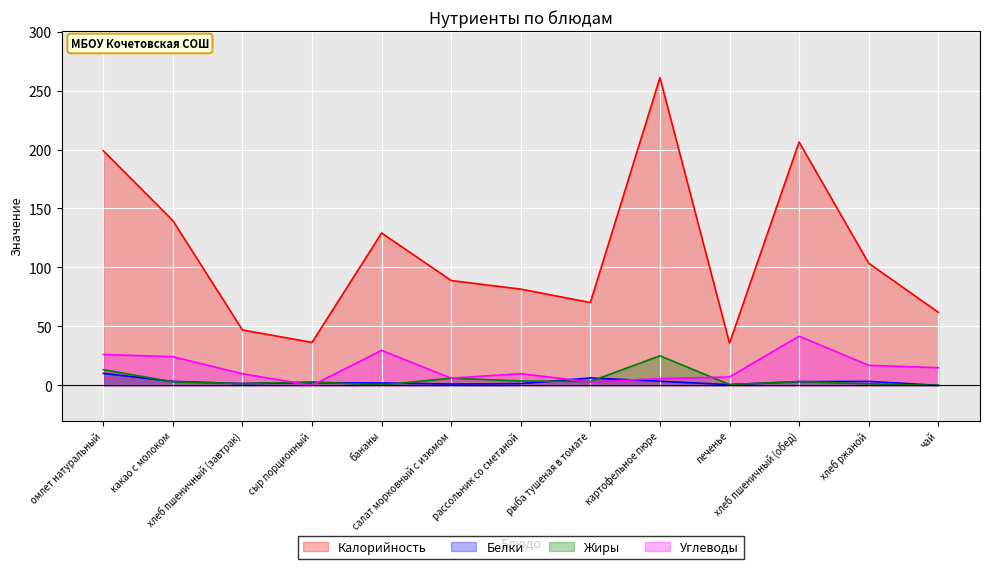

Where does the Калорийность series first go above 88?

омлет натуральный